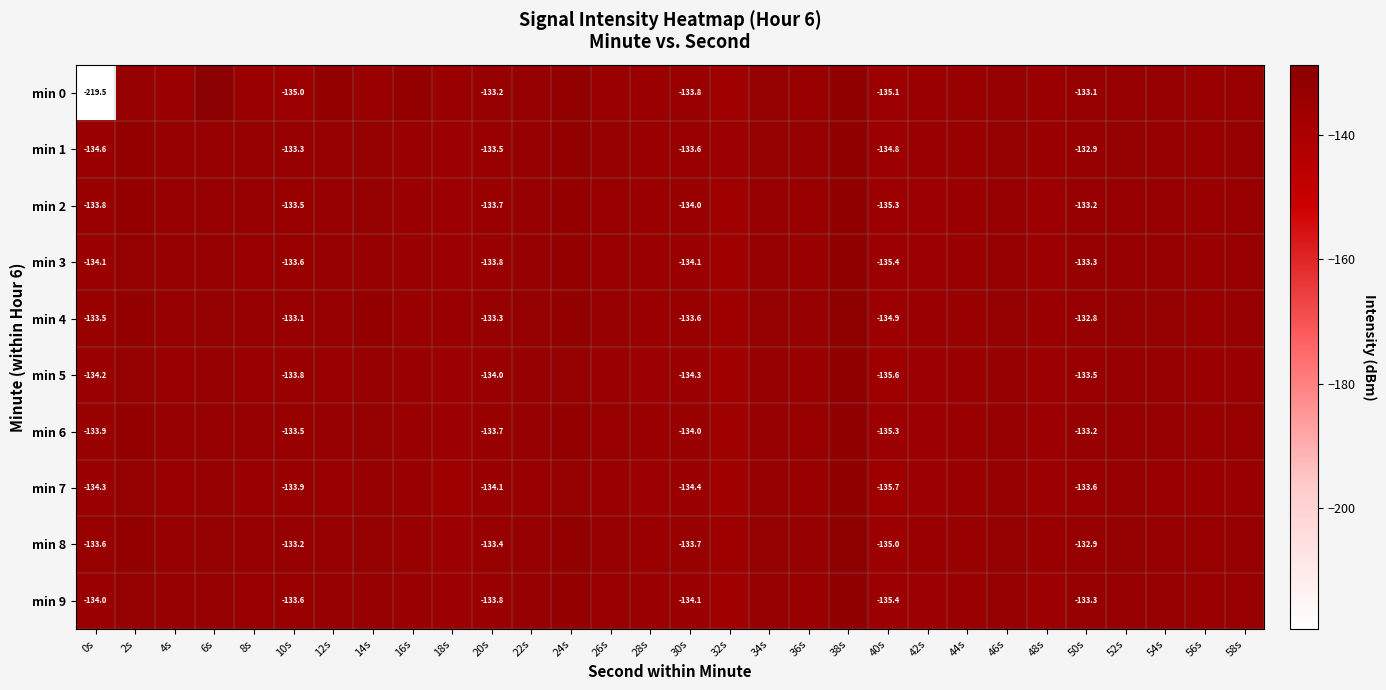

How many data points in min 0 are less than -133?

20